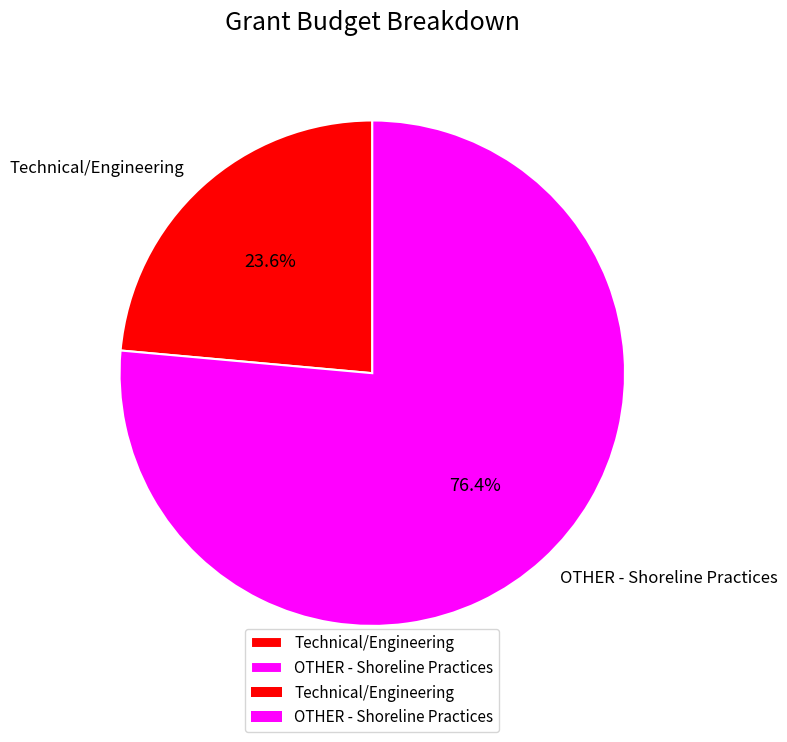

Do Technical/Engineering and OTHER - Shoreline Practices together represent more than half of the pie?

Yes